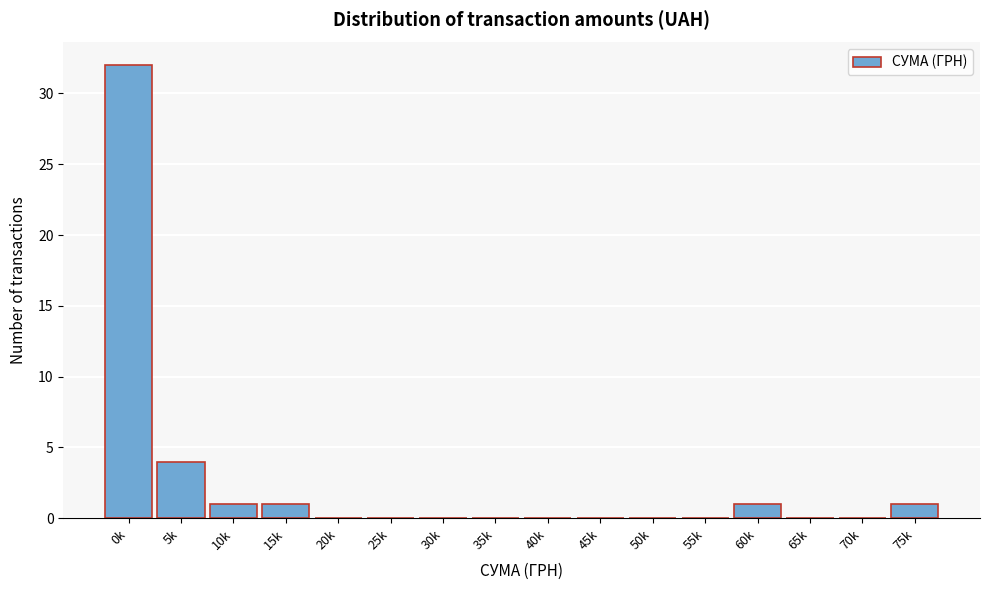

Reading left to right, what are all the values shown in this chart?

0k=32	5k=4	10k=1	15k=1	20k=0	25k=0	30k=0	35k=0	40k=0	45k=0	50k=0	55k=0	60k=1	65k=0	70k=0	75k=1